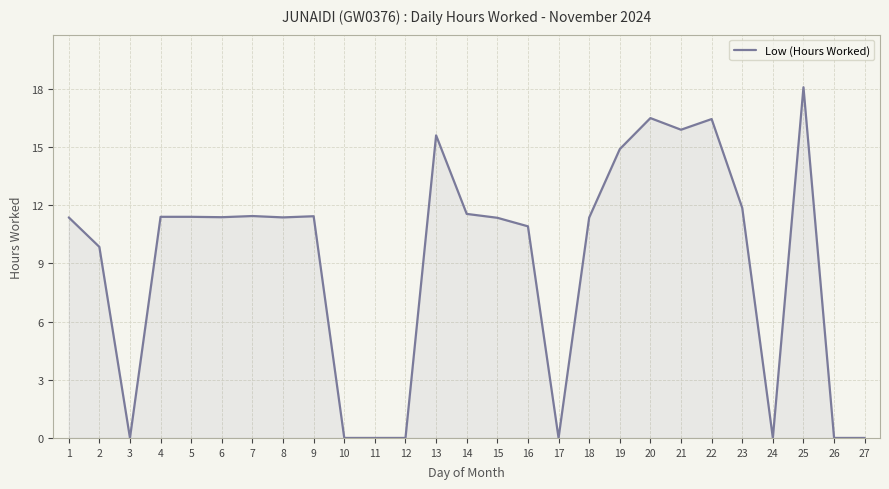

At which category does the chart reach its peak across all series?

25